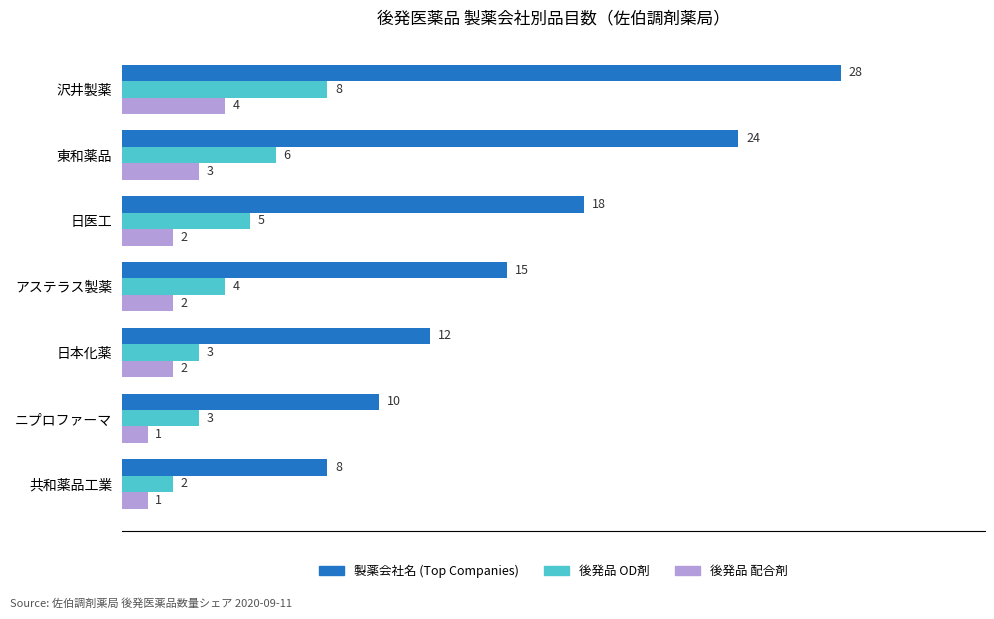

At which label is 後発品 OD剤 closest to 5?

日医工